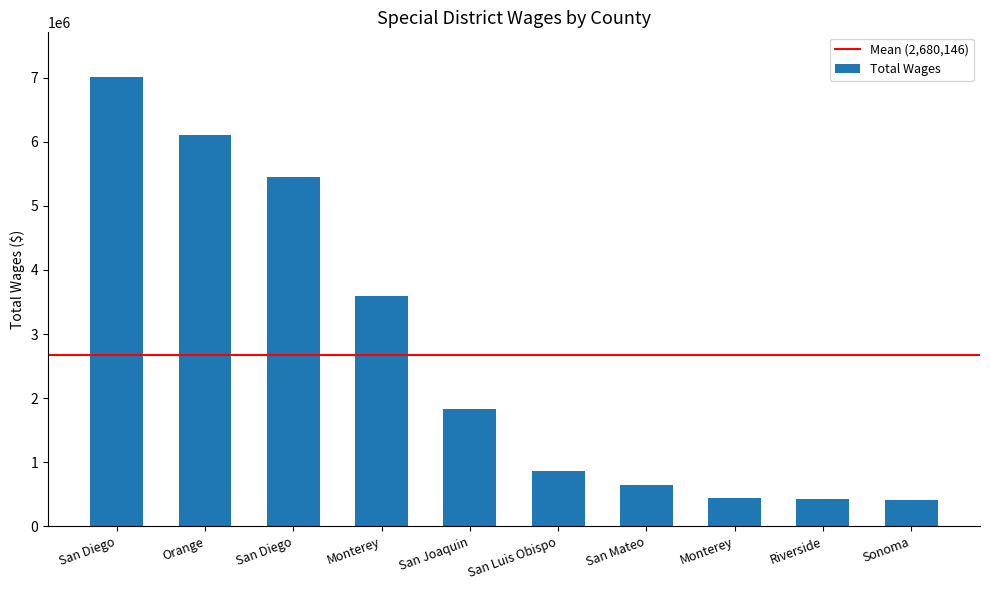

What is the minimum value shown in the chart?

418816